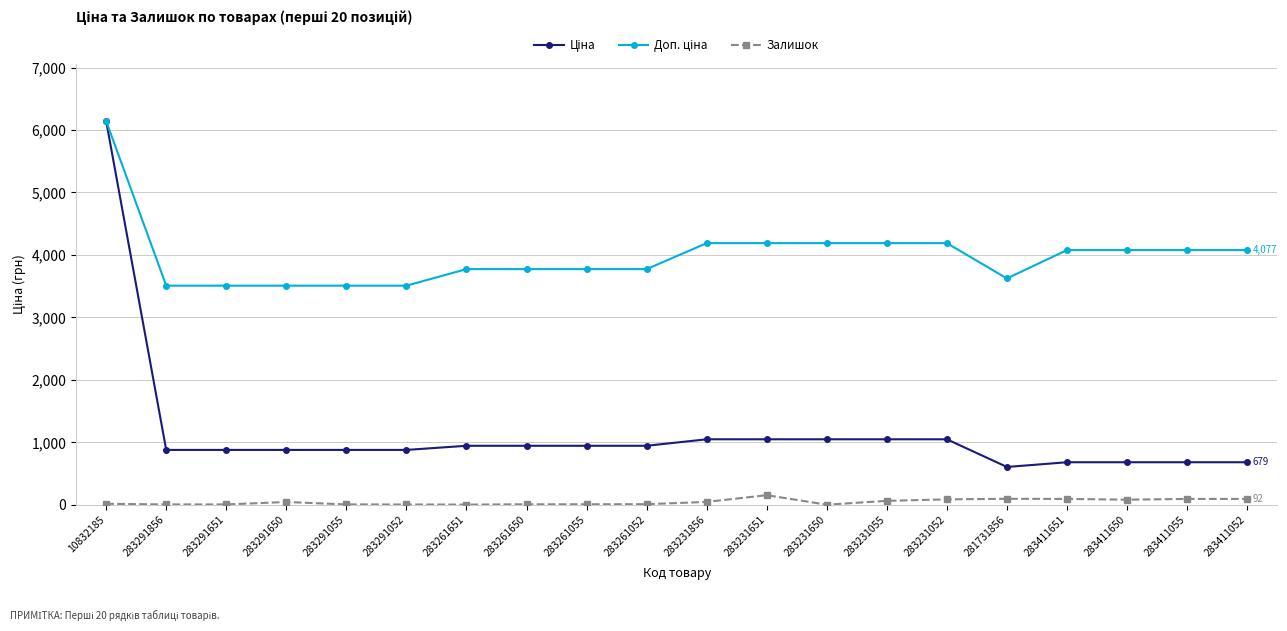

True or false: Залишок has a value of 80.0 at 283411650.

True